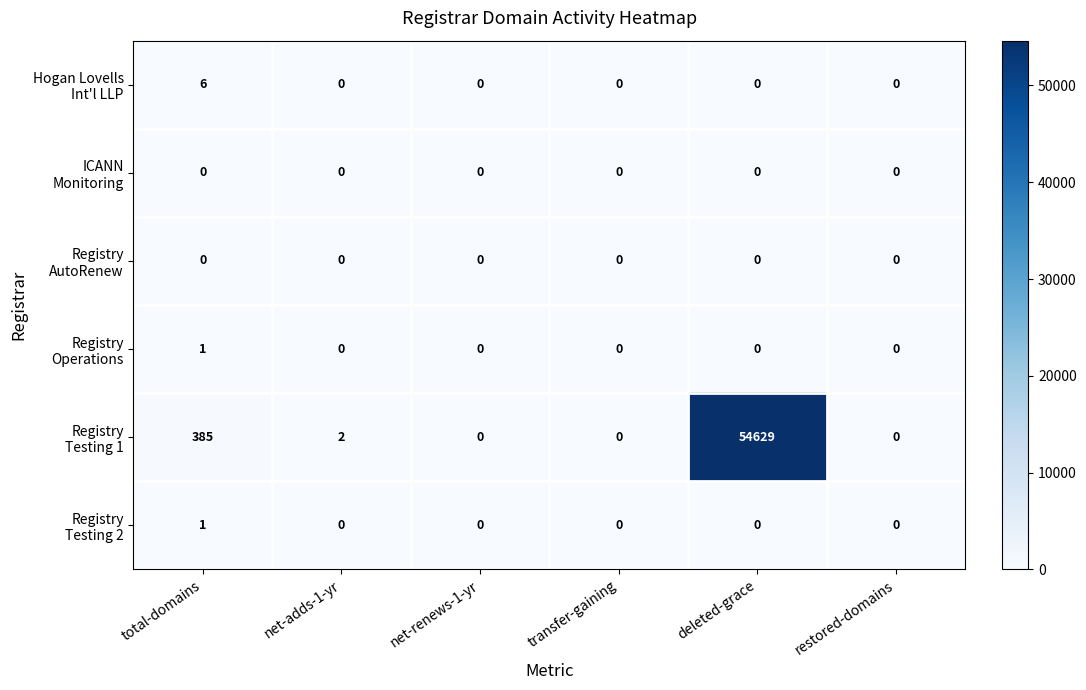

Which label corresponds to the largest value in the chart?

deleted-grace